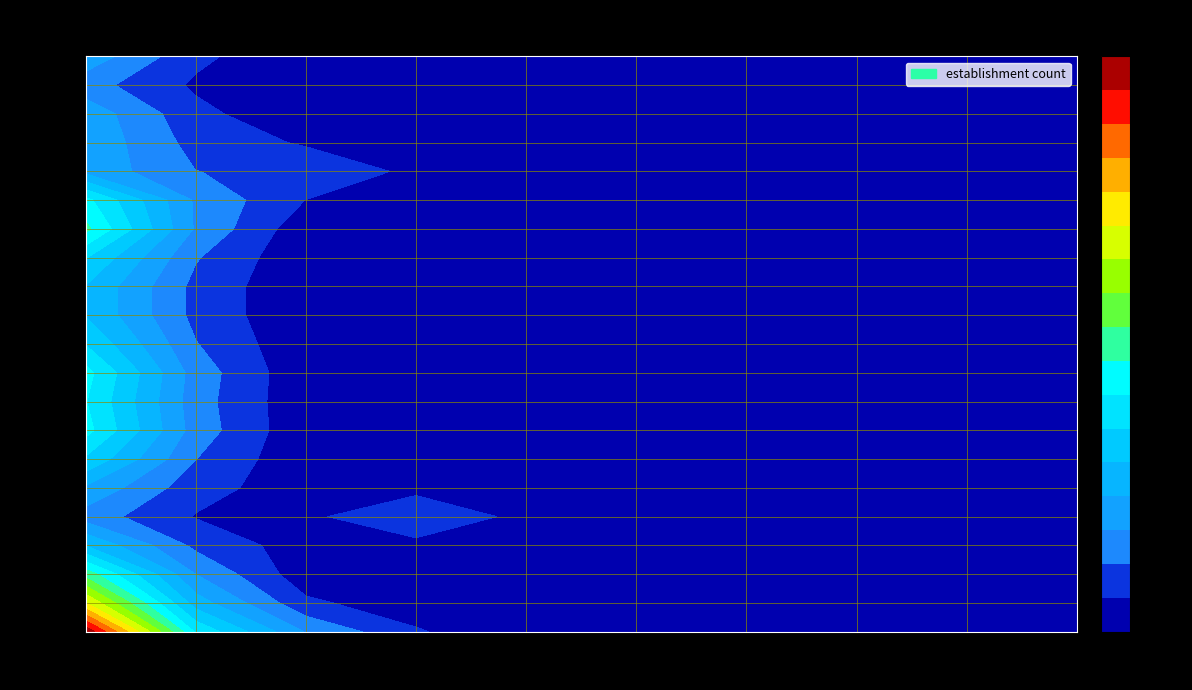

List the labels in order of 00011 value, smallest first.

01, 02, 03, 11, 12, 21, 22, 31, 32, NN